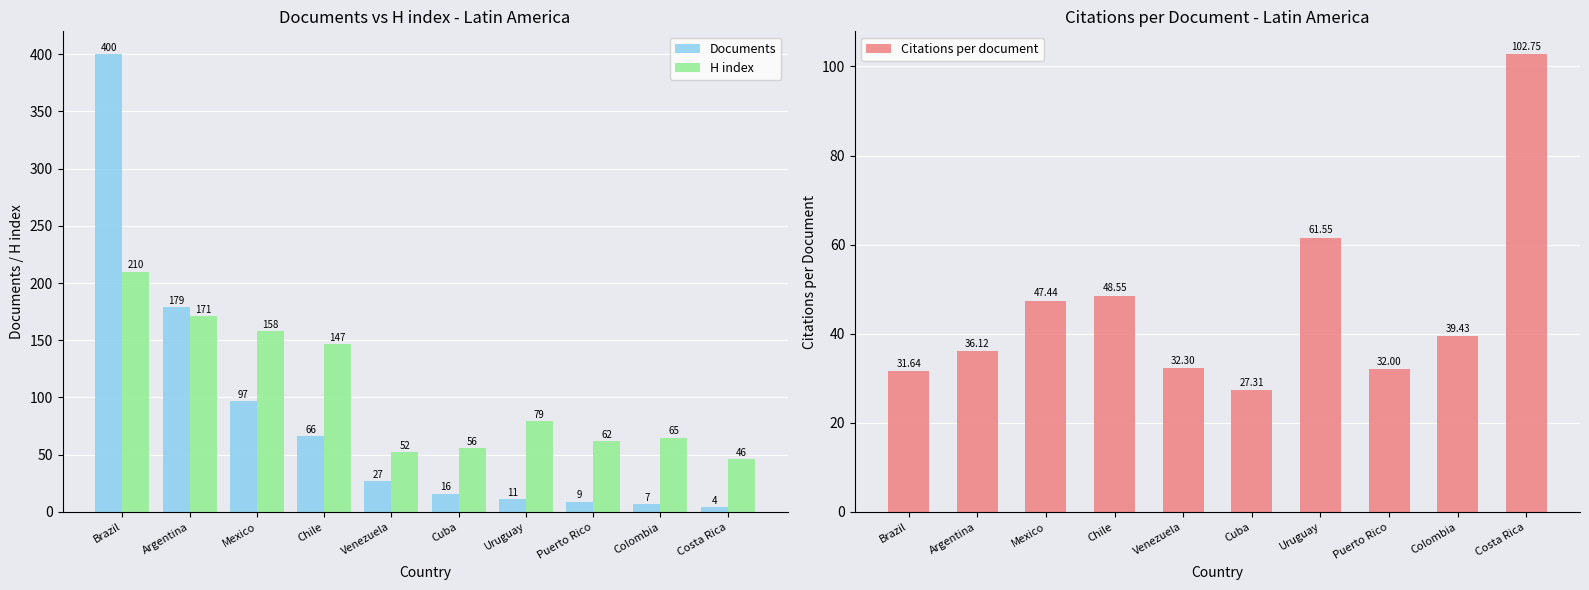

Read the Citations per document value at Mexico.

47.4